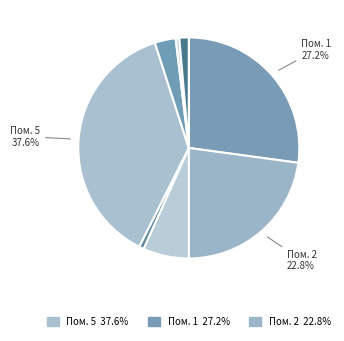

How many segments does this pie chart have?

8